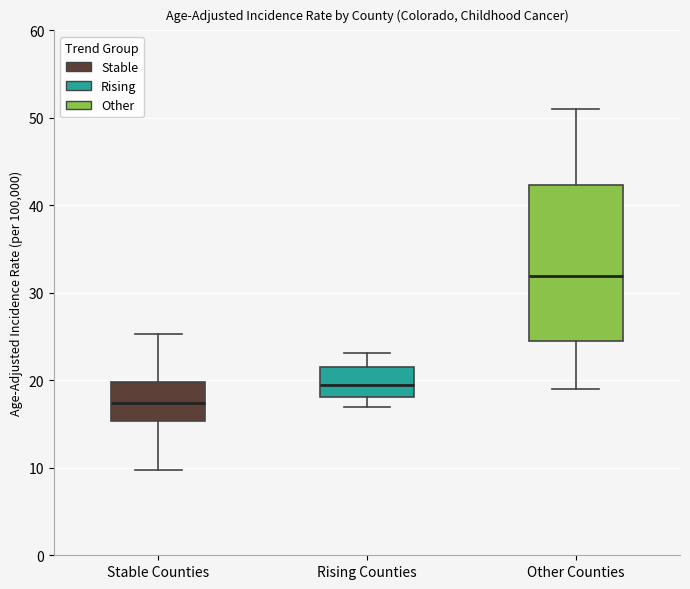

Reading left to right, transcribe this box plot: for each box, give where its median line is, the range the box spans, and where its two whiskers end, as read against the y-axis. The values are not printed on the chart, so give them approximately, as read against the axis.

Stable Counties: median 17, box 15 to 20, whiskers 10 to 25
Rising Counties: median 19, box 18 to 21, whiskers 17 to 23
Other Counties: median 32, box 24 to 42, whiskers 19 to 51